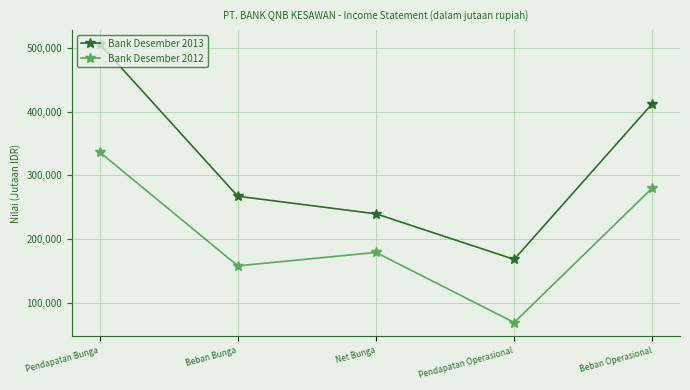

What is the value of the Bank Desember 2012 point at the 5th from the left?

280093